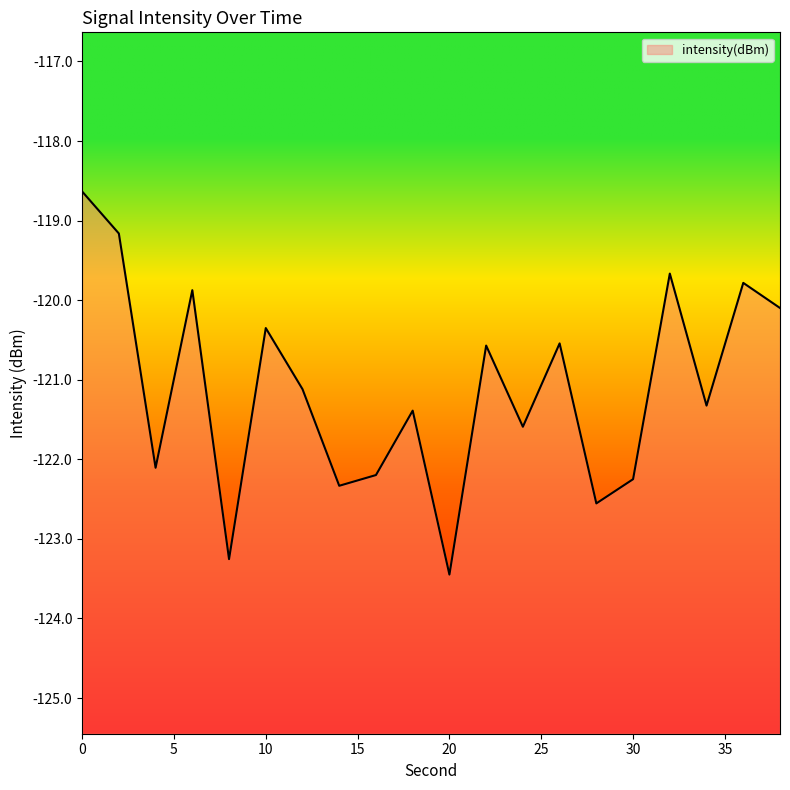

Rank the categories by value from lowest to highest.

20, 8, 28, 14, 30, 16, 4, 24, 18, 34, 12, 22, 26, 10, 38, 6, 36, 32, 2, 0